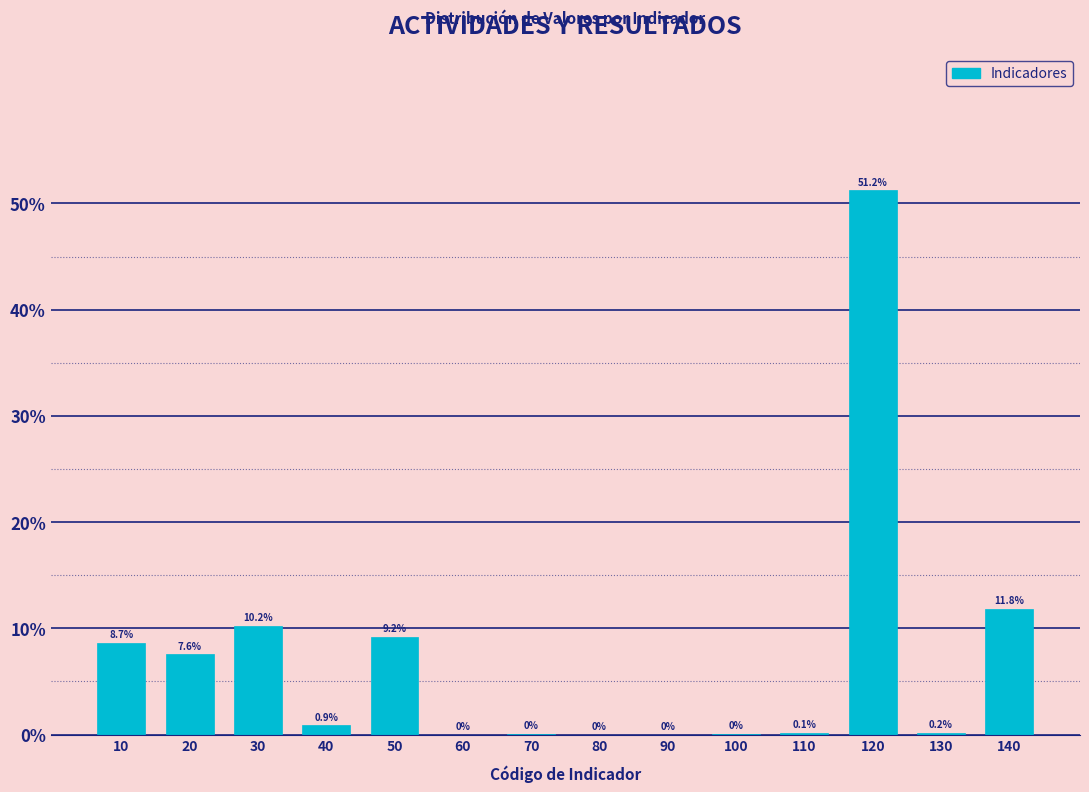

True or false: the data shows -27.0 at 60.

False